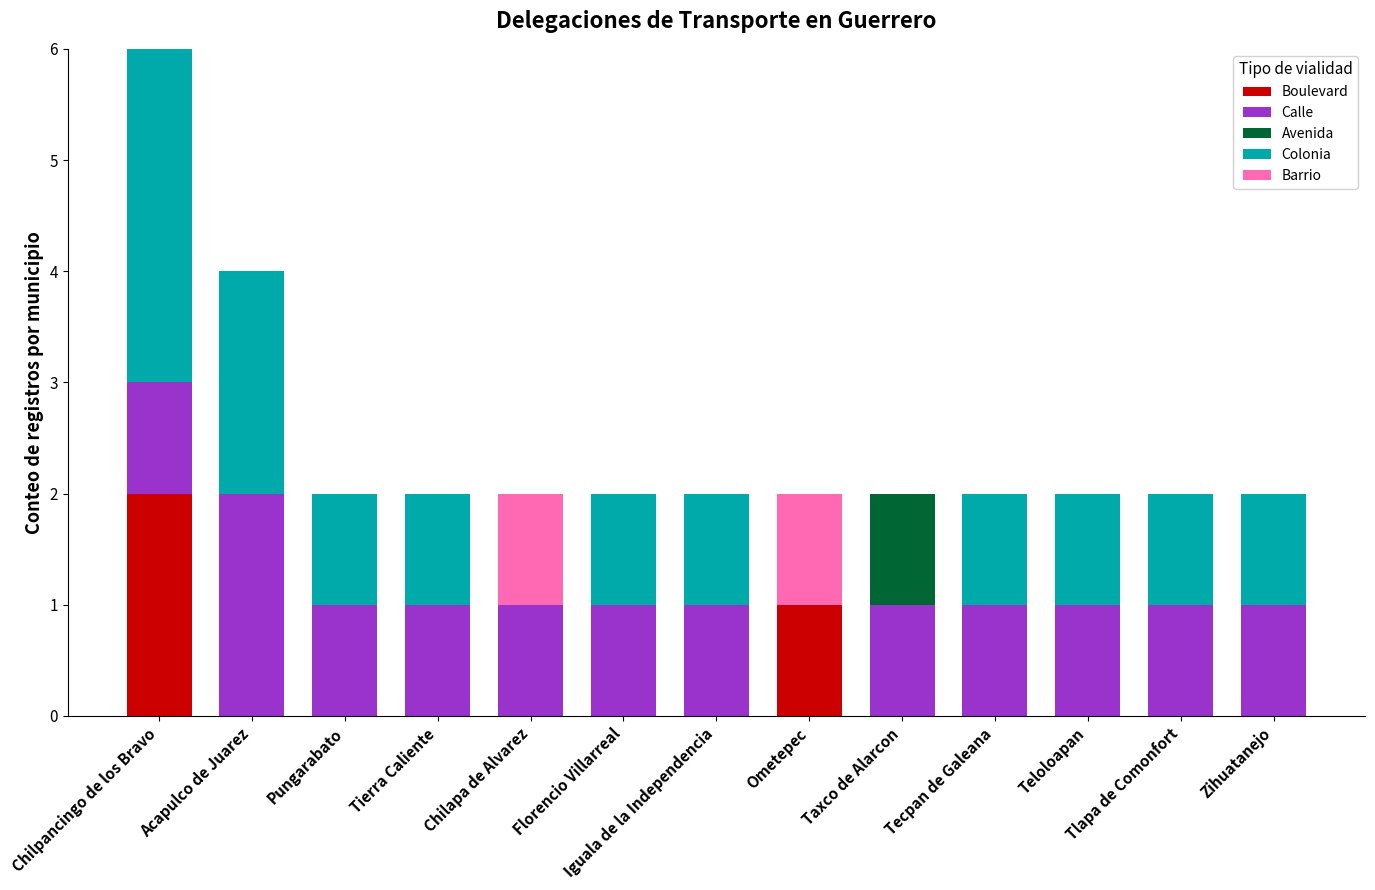

True or false: Boulevard has a value of 0 at Iguala de la Independencia.

True